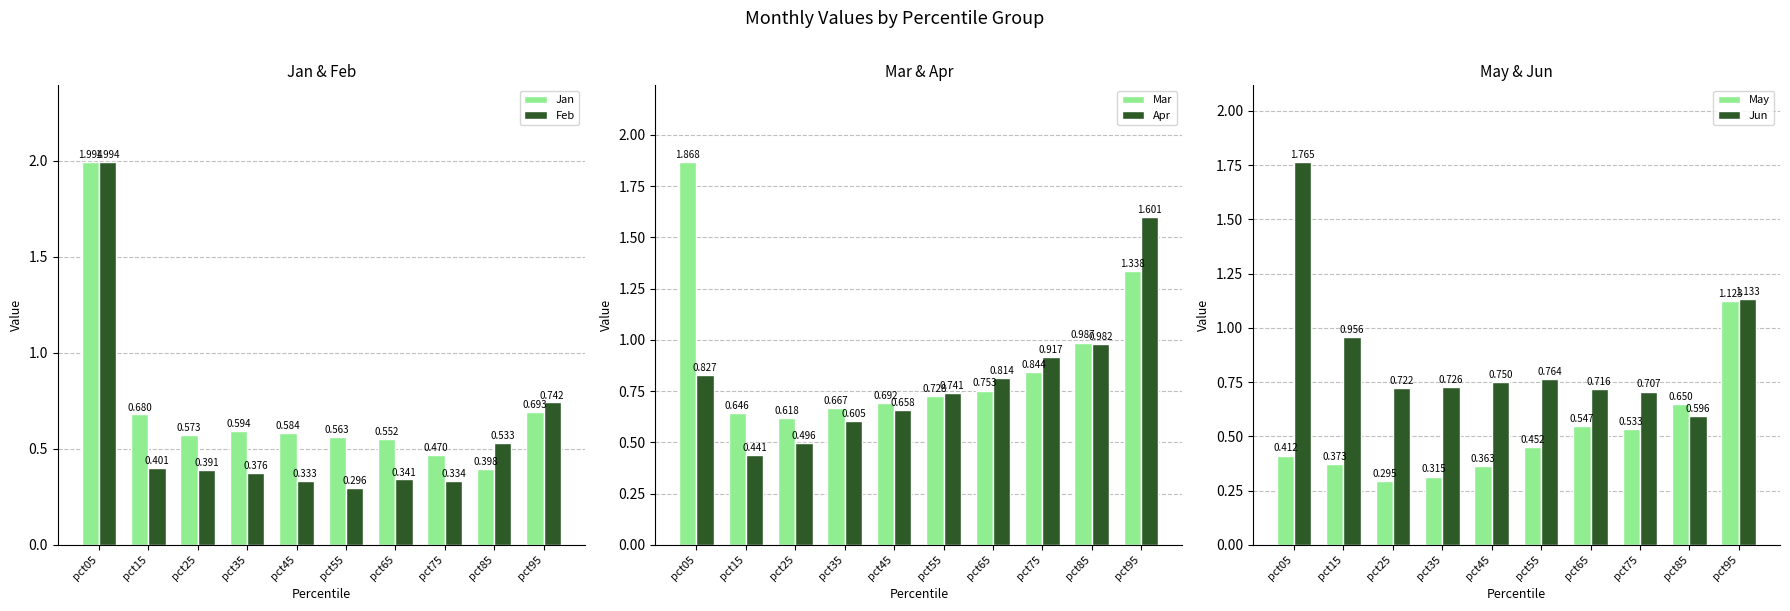

What is the sum of all Apr values?

8.1